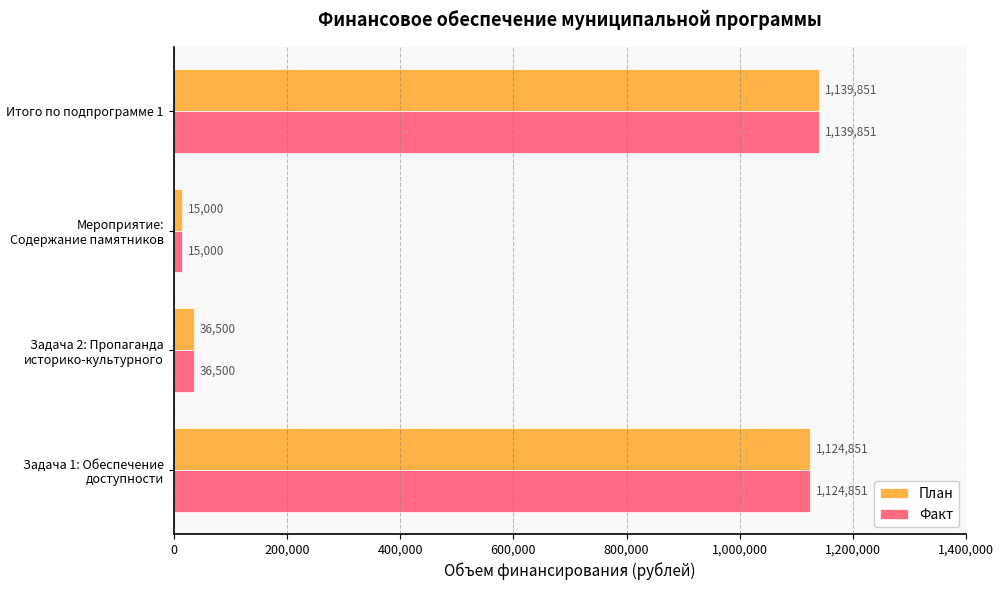

Where is Факт nearest to the value 577425?

Задача 2: Пропаганда историко-культурного